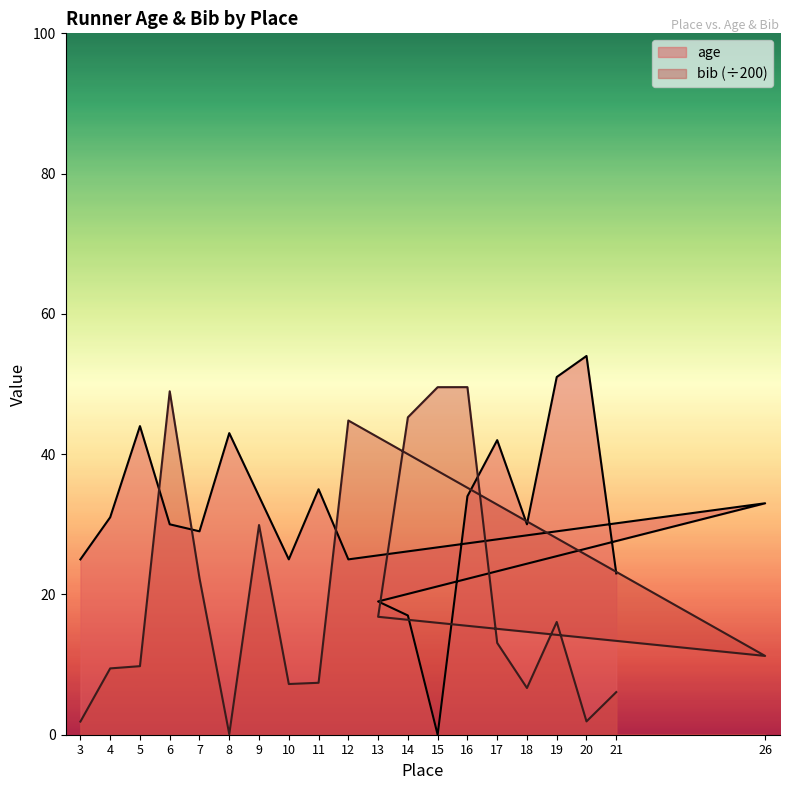

What is the average value of the age series?

31.2